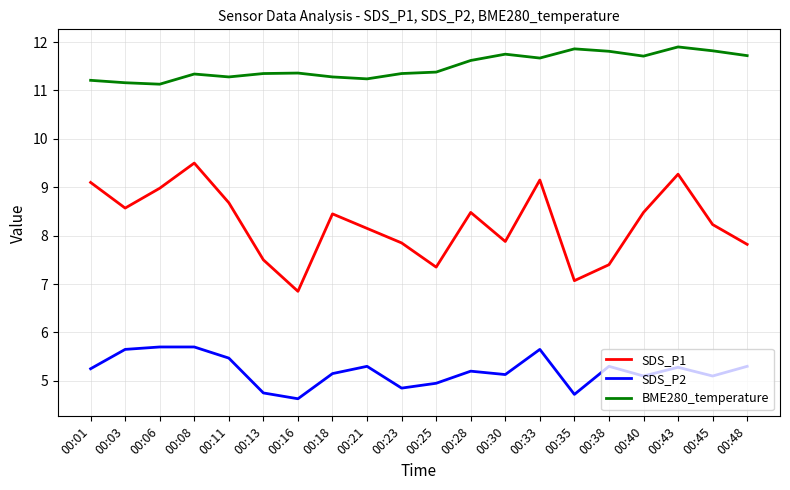

What is the average value of the SDS_P2 series?

5.2